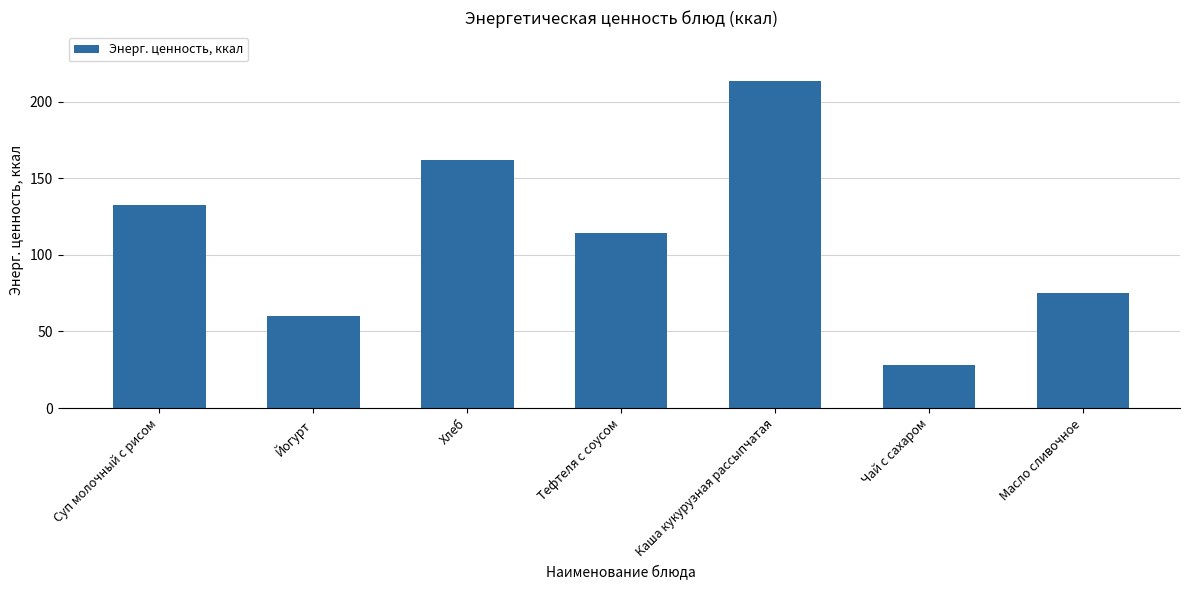

What is the difference between the maximum and minimum values?

185.6